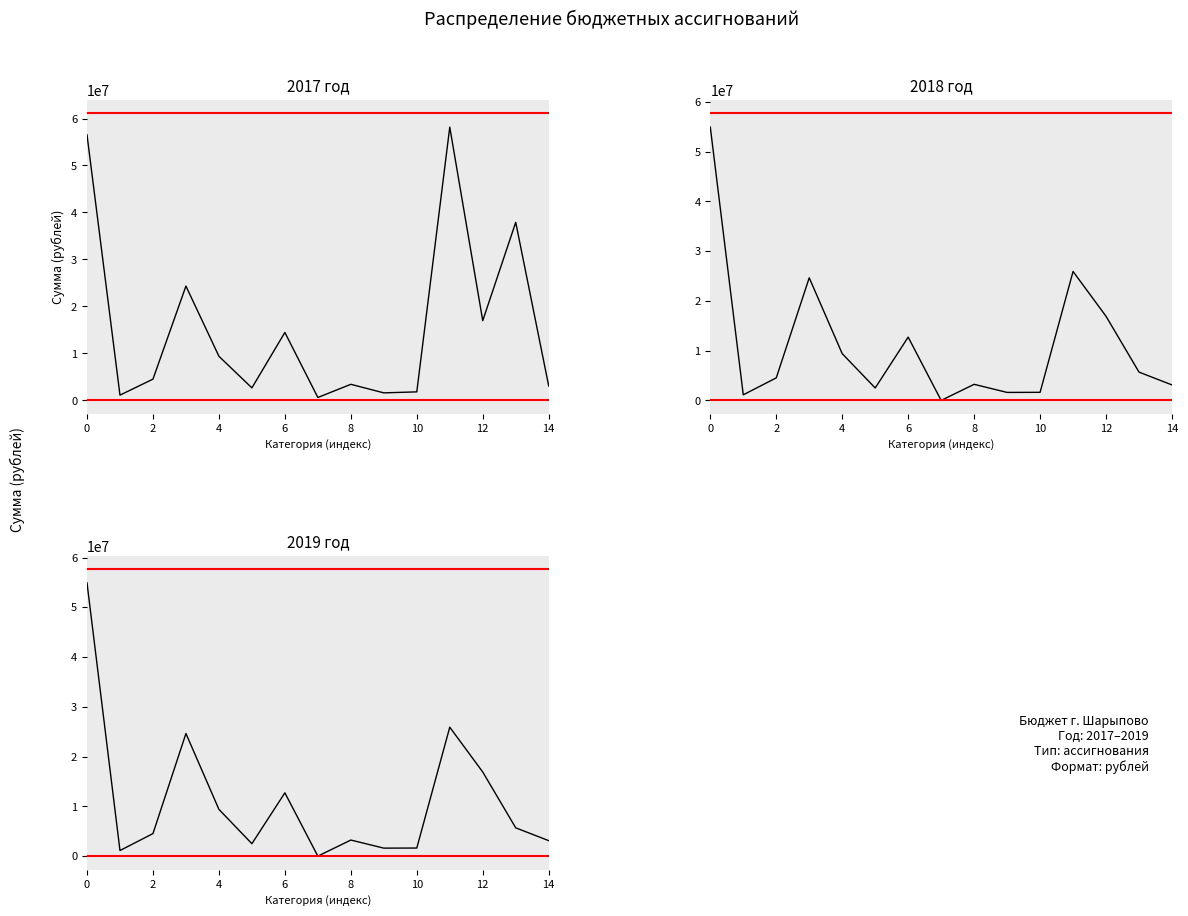

How many intersections are there between 2018 год and 2017 год?

1